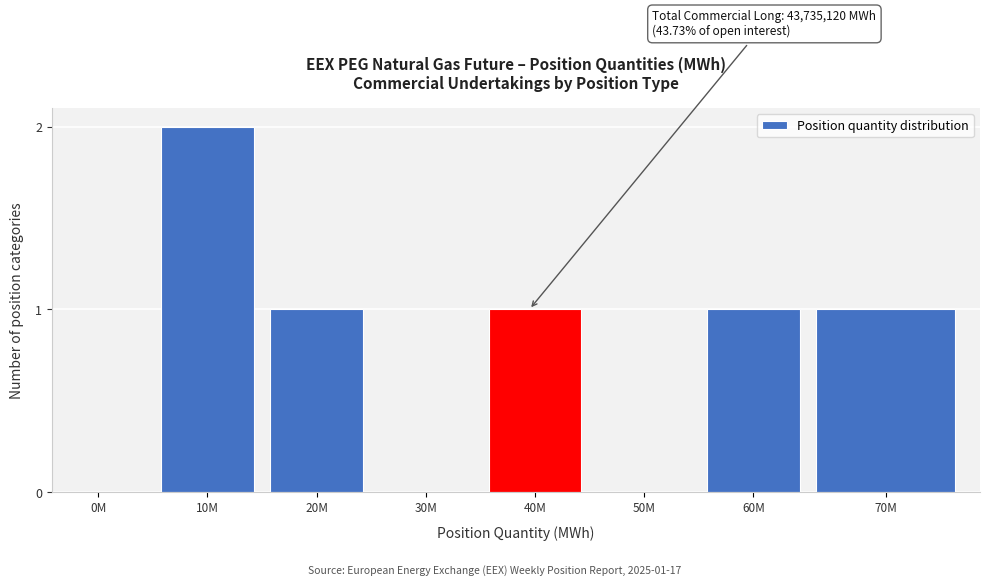

Reading right to left, what are all the values shown in this chart?

70M=1	60M=1	50M=0	40M=1	30M=0	20M=1	10M=2	0M=0